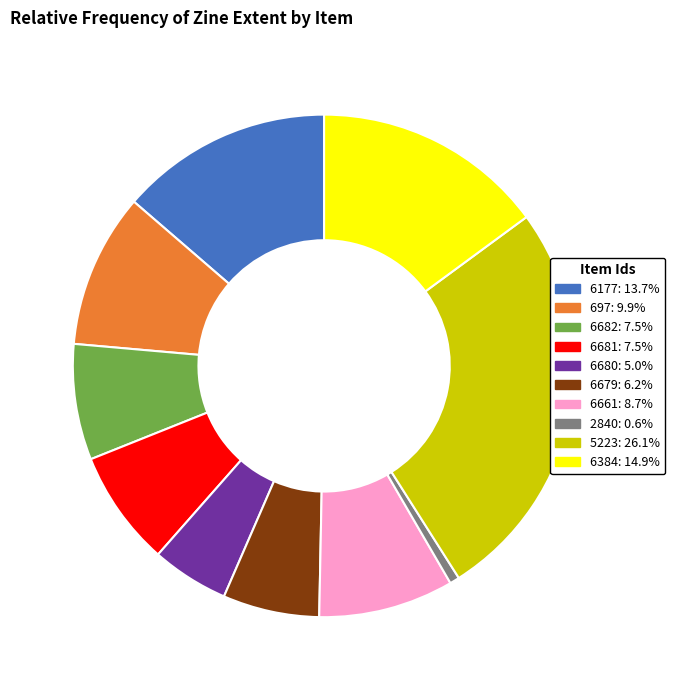

Which category has the smallest portion of the pie?

2840